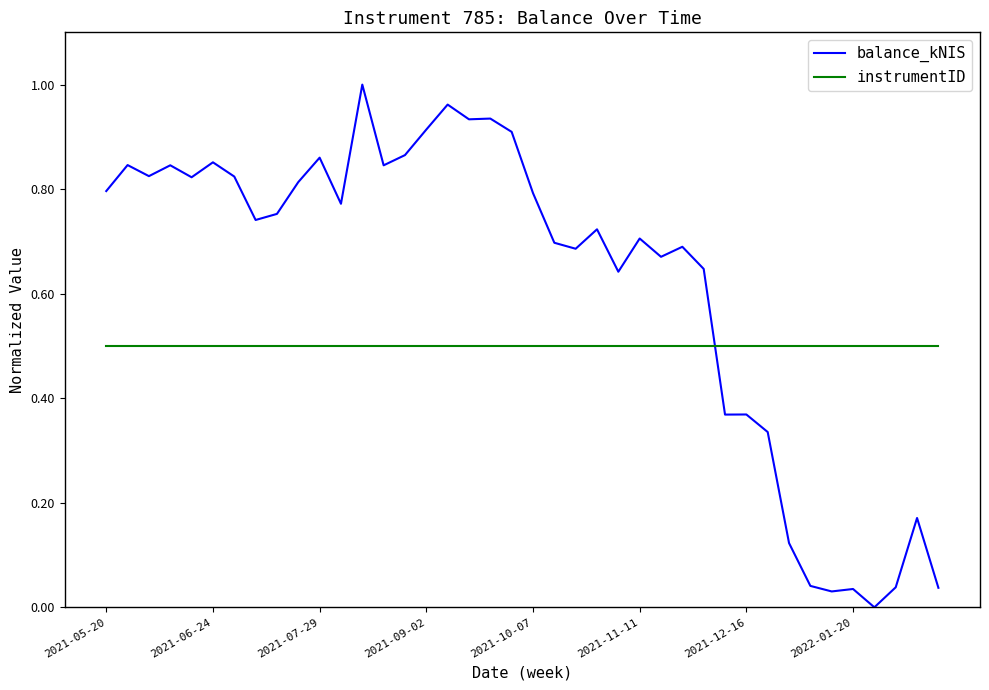

How many categories are shown in the chart?

40